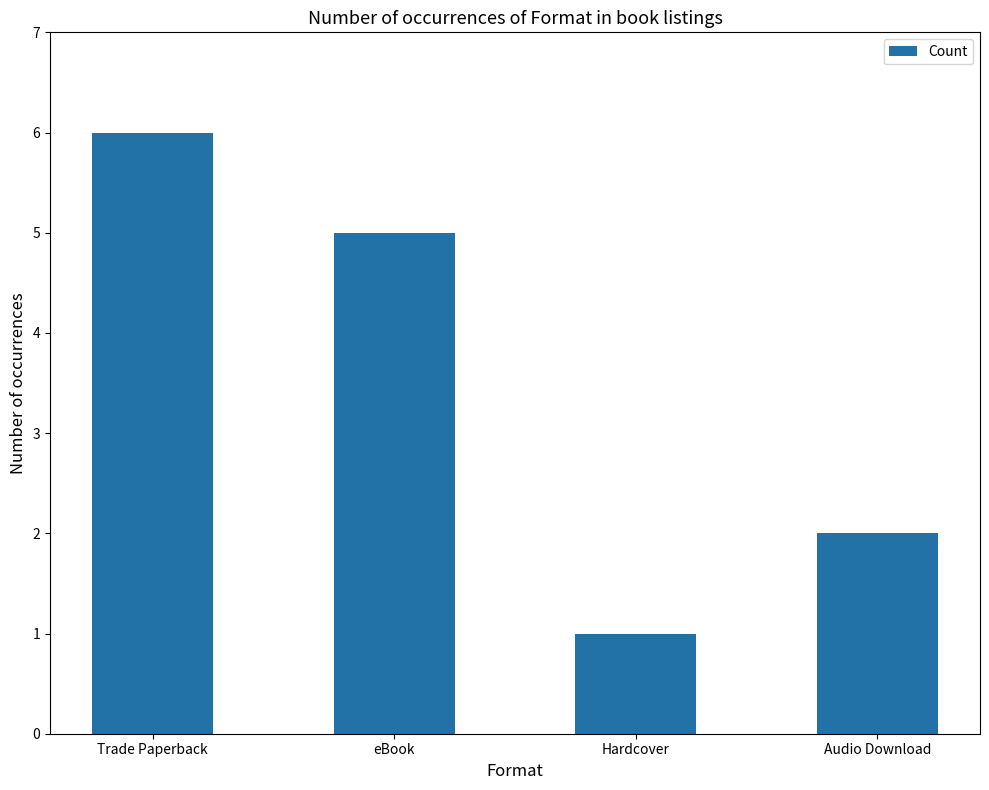

True or false: the data shows 3 at eBook.

False